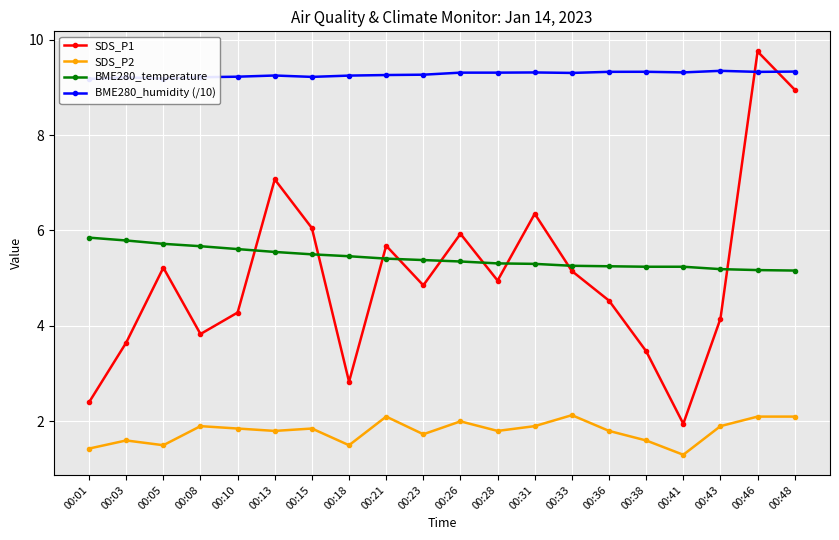

Which has a higher value, 00:13 or 00:36?

00:13